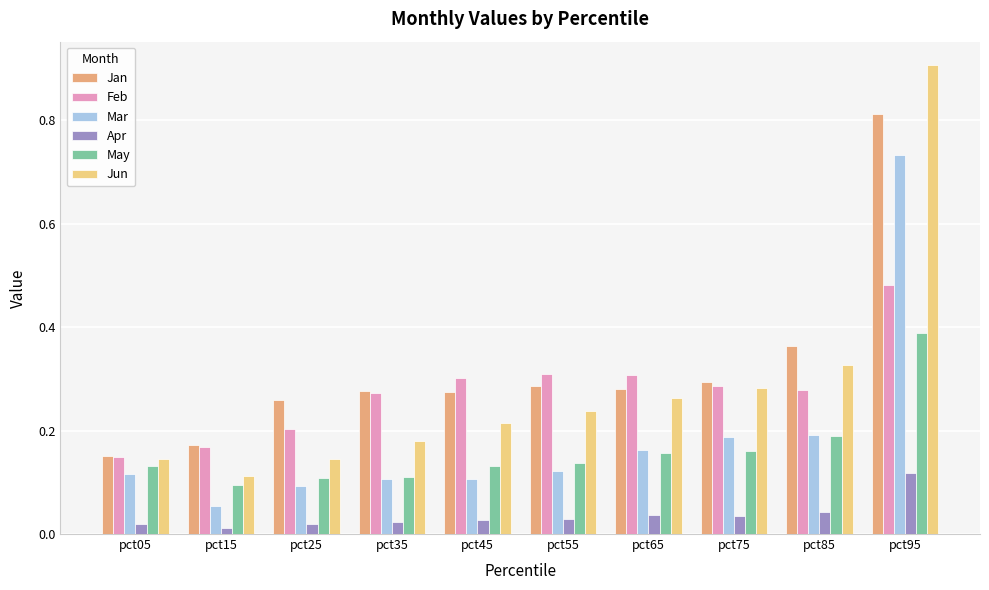

Is the value of Jan at pct55 greater than the value of Jun at pct45?

Yes